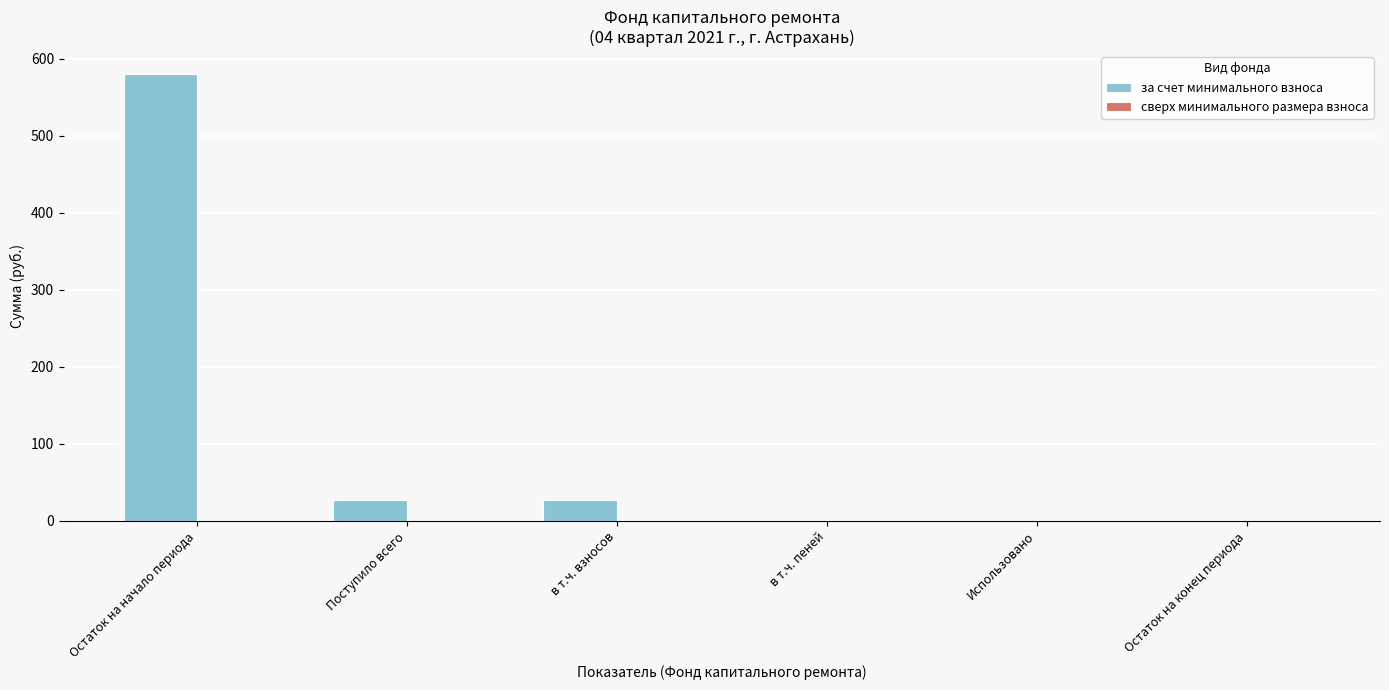

Between Поступило всего and Остаток на конец периода, which is larger?

Поступило всего